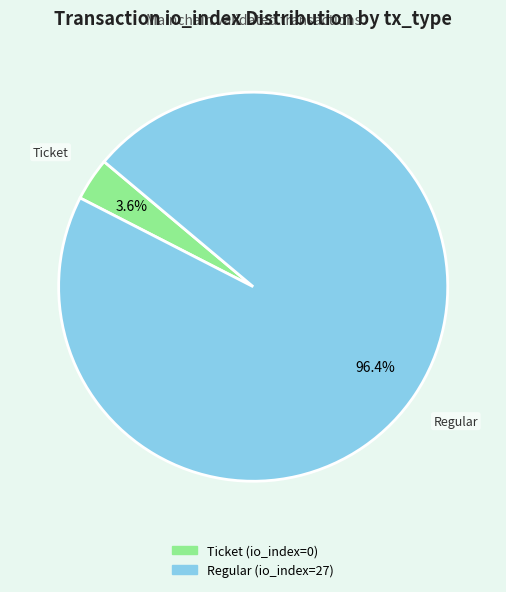

Combined, do Regular (io_index=27) and Ticket (io_index=0) account for over 50%?

Yes